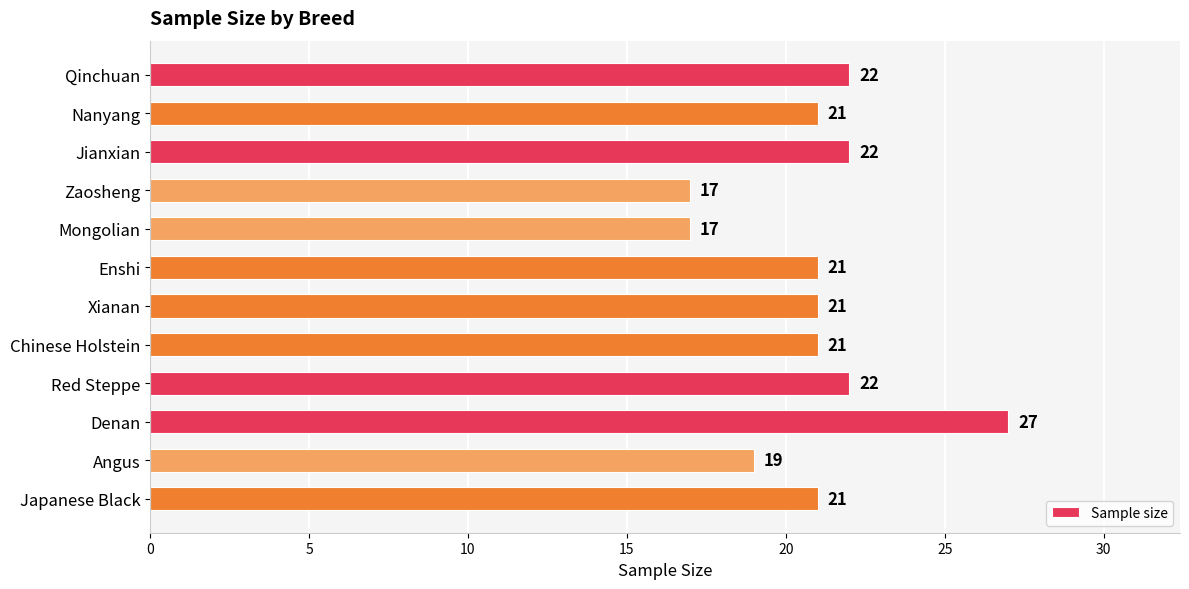

Approximately how many times larger is the value at Japanese Black compared to Xianan?

1.0